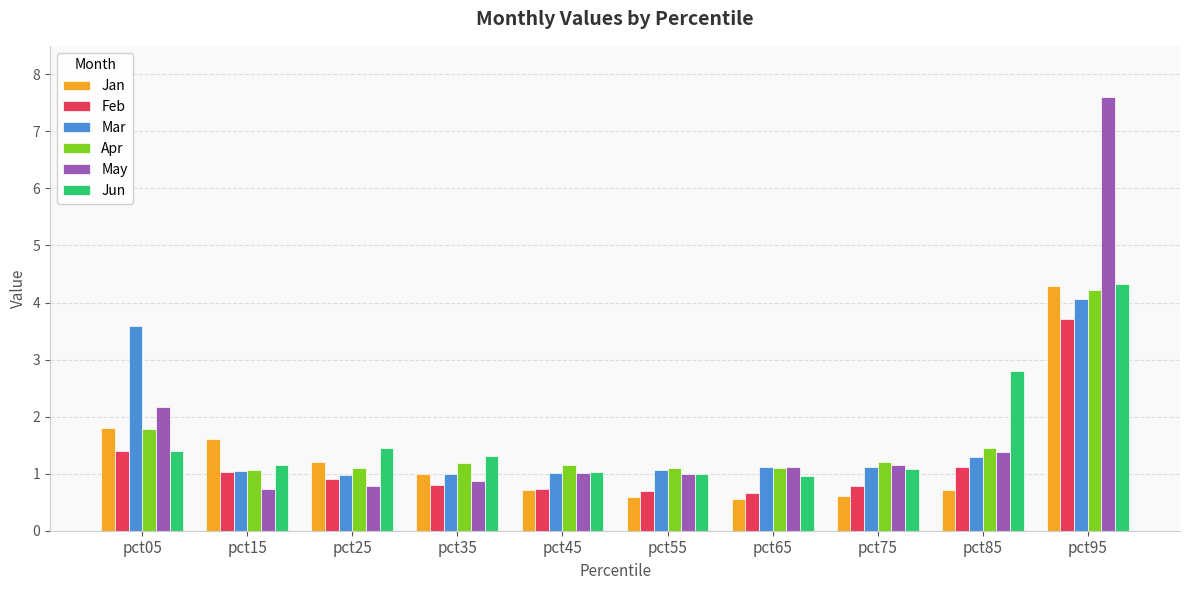

True or false: May has a value of 1.0 at pct55.

True